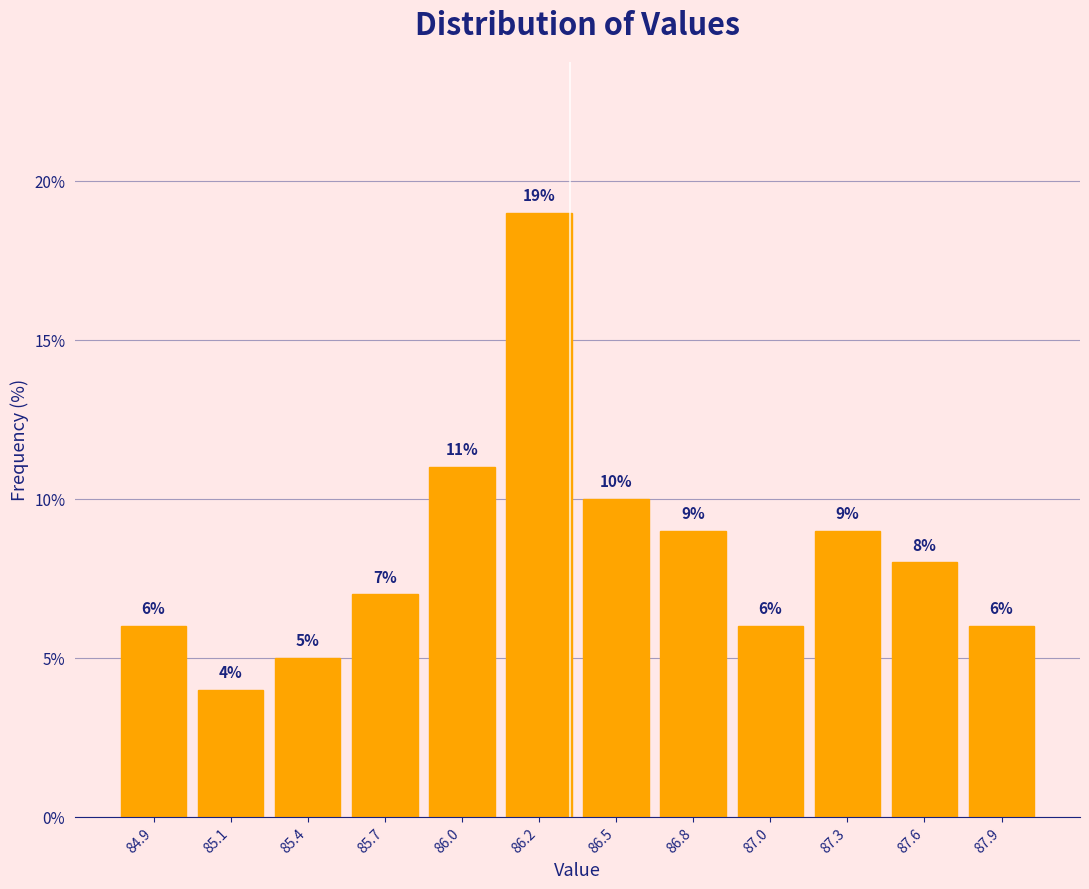

Reading right to left, extract all data points from this chart.

6.0	8.0	9.0	6.0	9.0	10.0	19.0	11.0	7.0	5.0	4.0	6.0